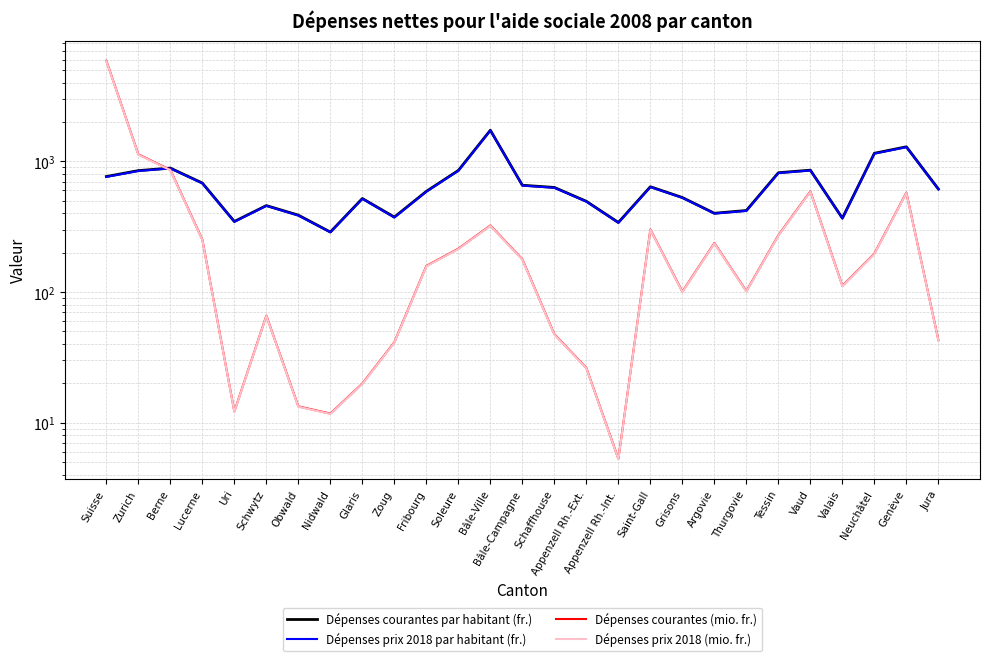

Between Schwytz and Fribourg, which is larger?

Fribourg